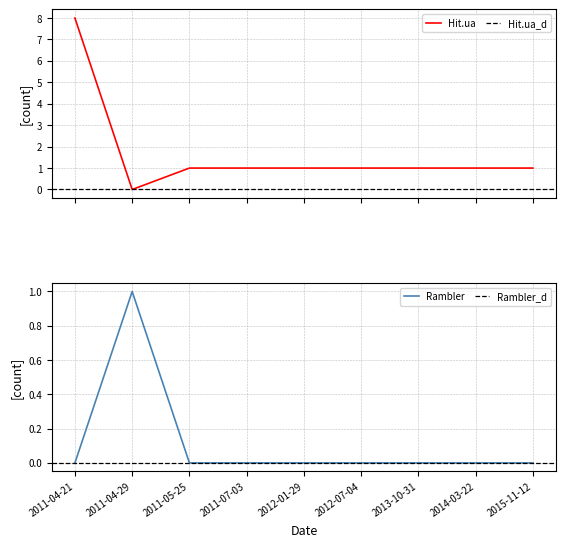

At which label does Hit.ua reach its peak?

2011-04-21